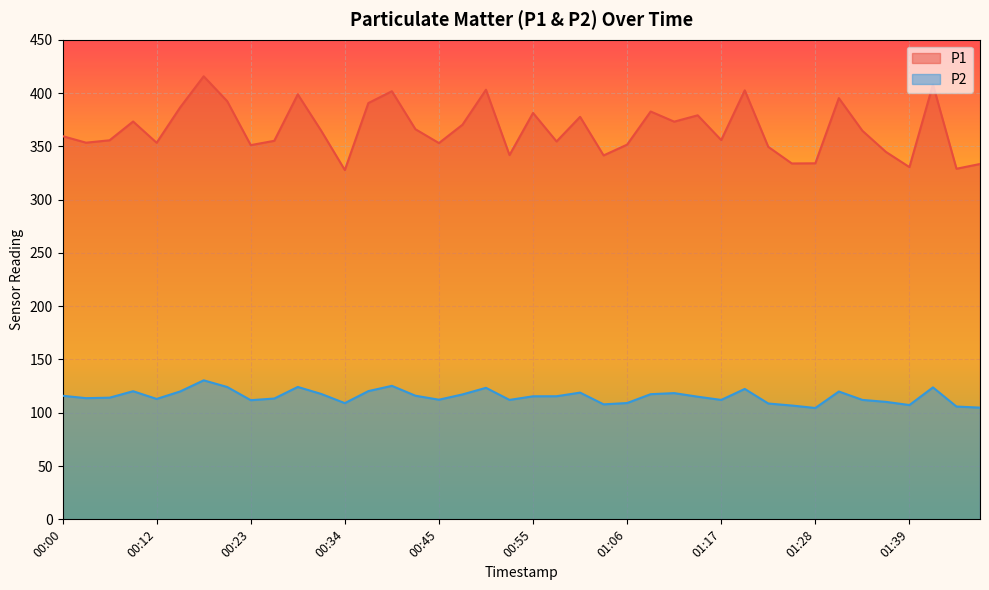

Does the chart display data point markers on the line(s)?

No